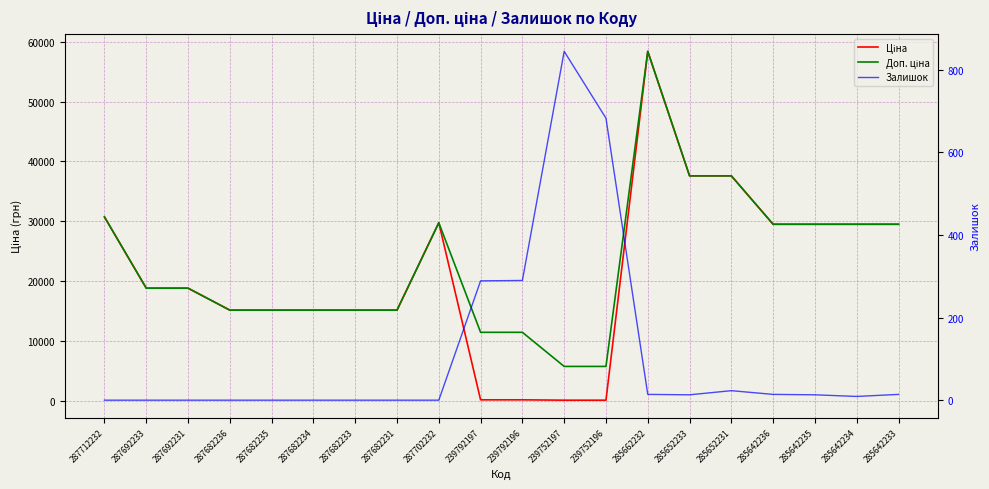

How many interior local valleys does the Залишок series have?

2